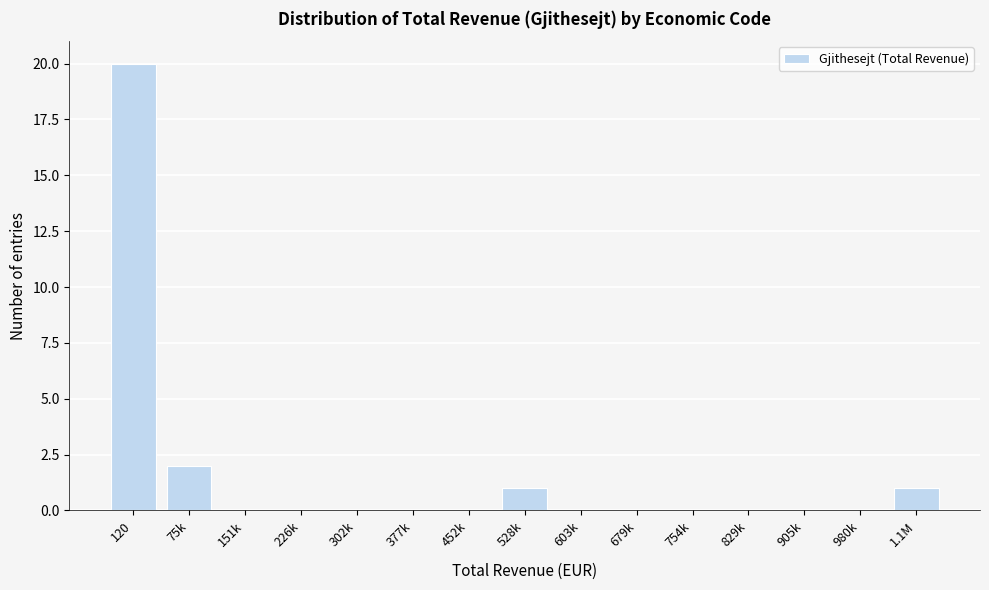

Reading left to right, what are all the values shown in this chart?

120=20	75k=2	151k=0	226k=0	302k=0	377k=0	452k=0	528k=1	603k=0	679k=0	754k=0	829k=0	905k=0	980k=0	1.1M=1